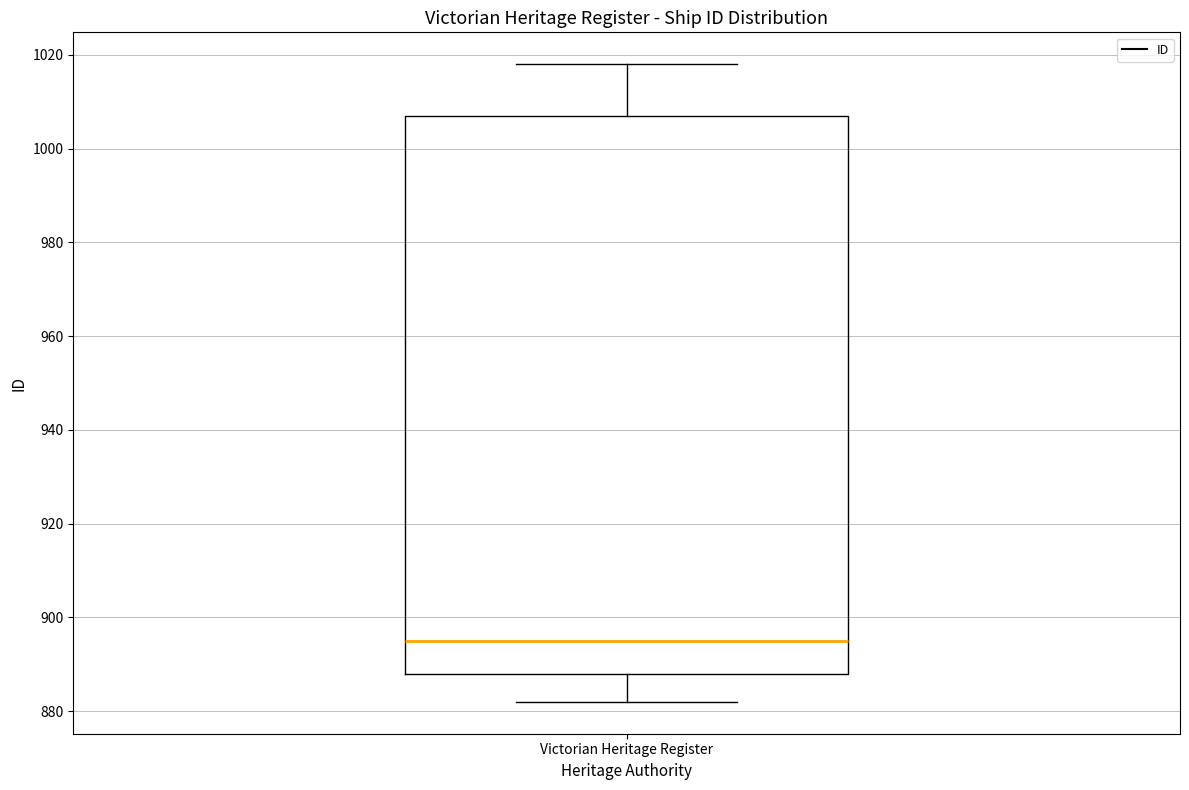

Where does the upper whisker of the box for Victorian Heritage Register end on the y-axis? The values are not printed on the chart, so give them approximately, as read against the axis.

1018